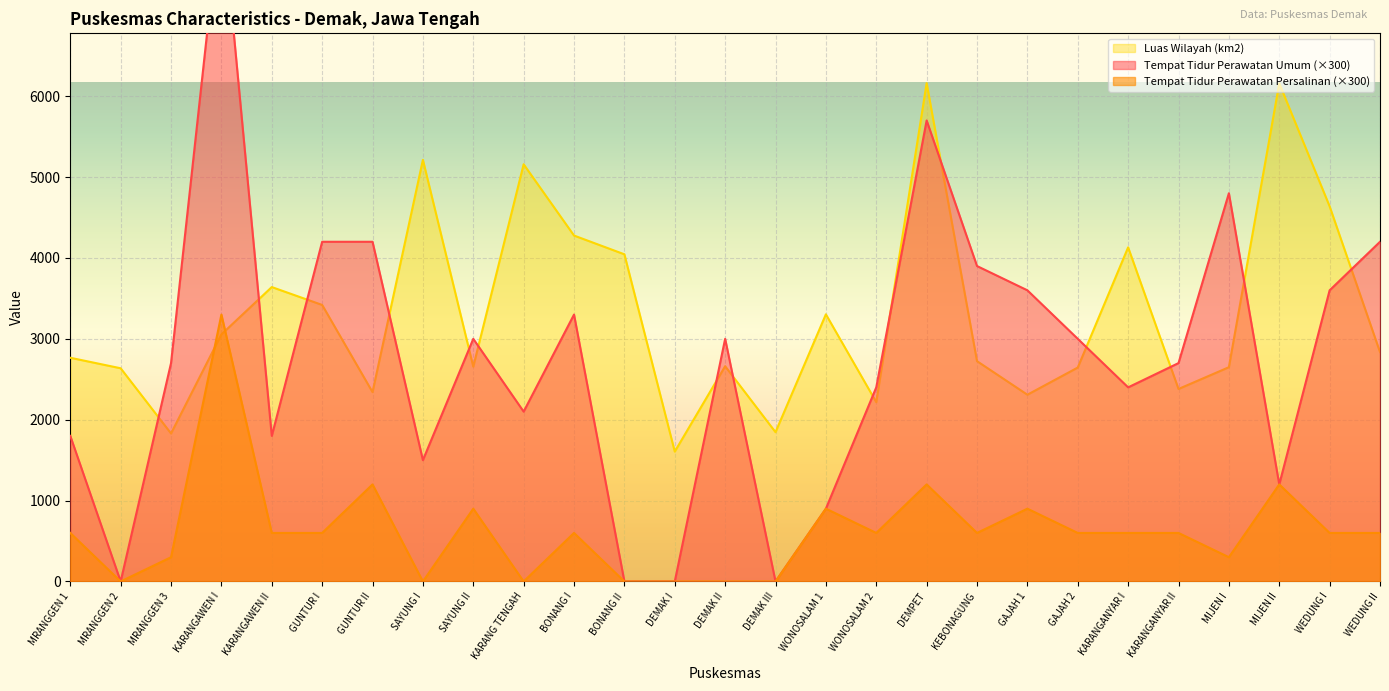

True or false: Luas Wilayah (km2) has a value of 3419 at GUNTUR I.

True